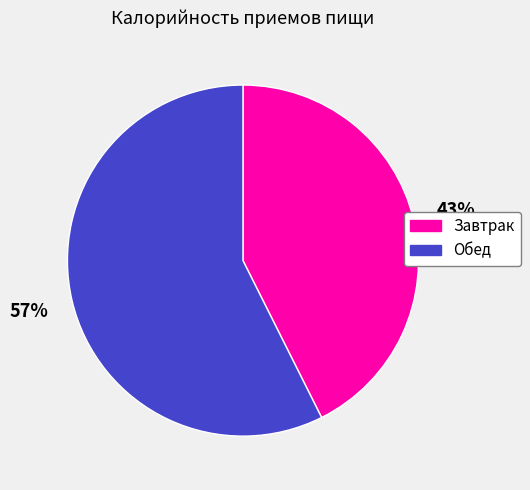

Which has a higher value, Обед or Завтрак?

Обед